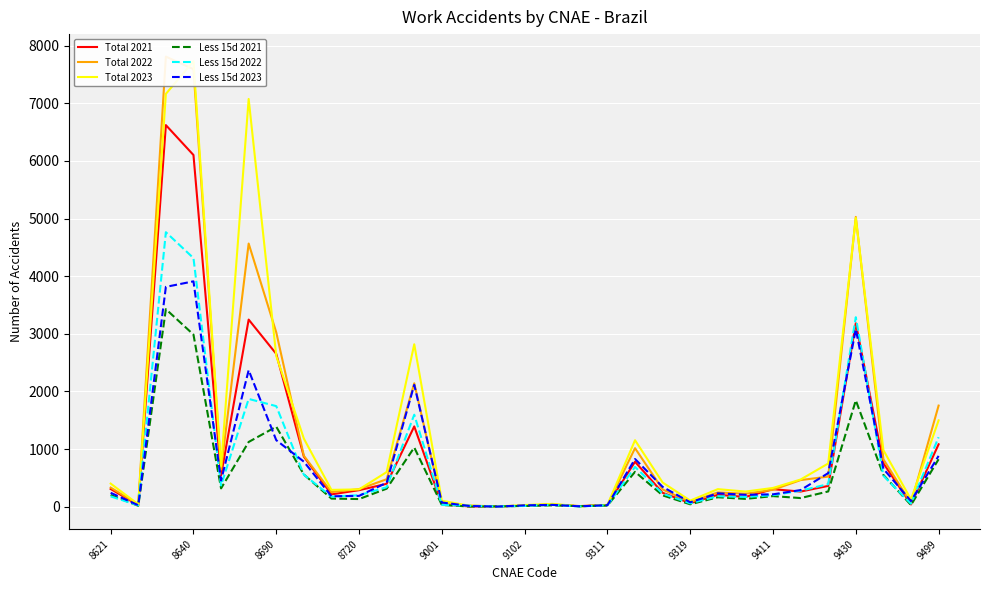

At which label does Total 2022 first exceed 304?

8621